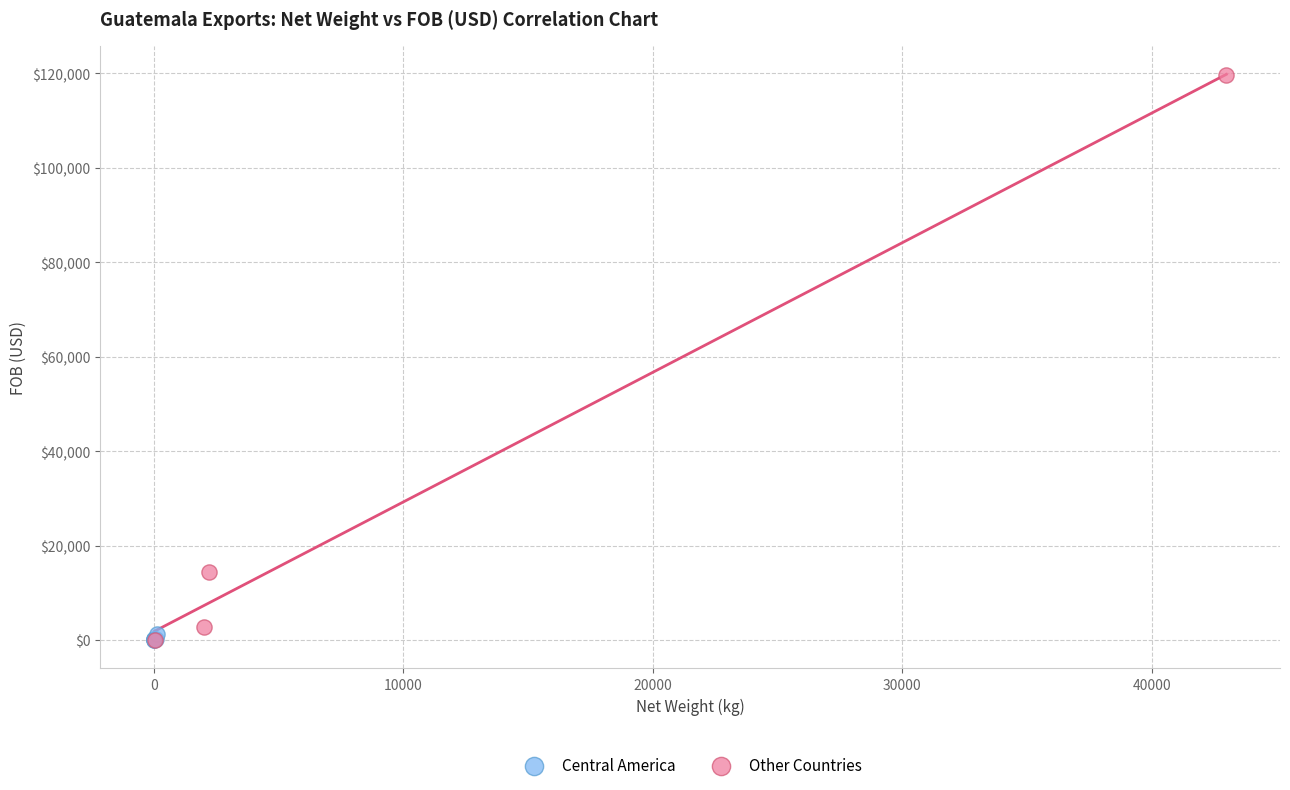

What are all the series names shown in the legend?

Central America, Other Countries